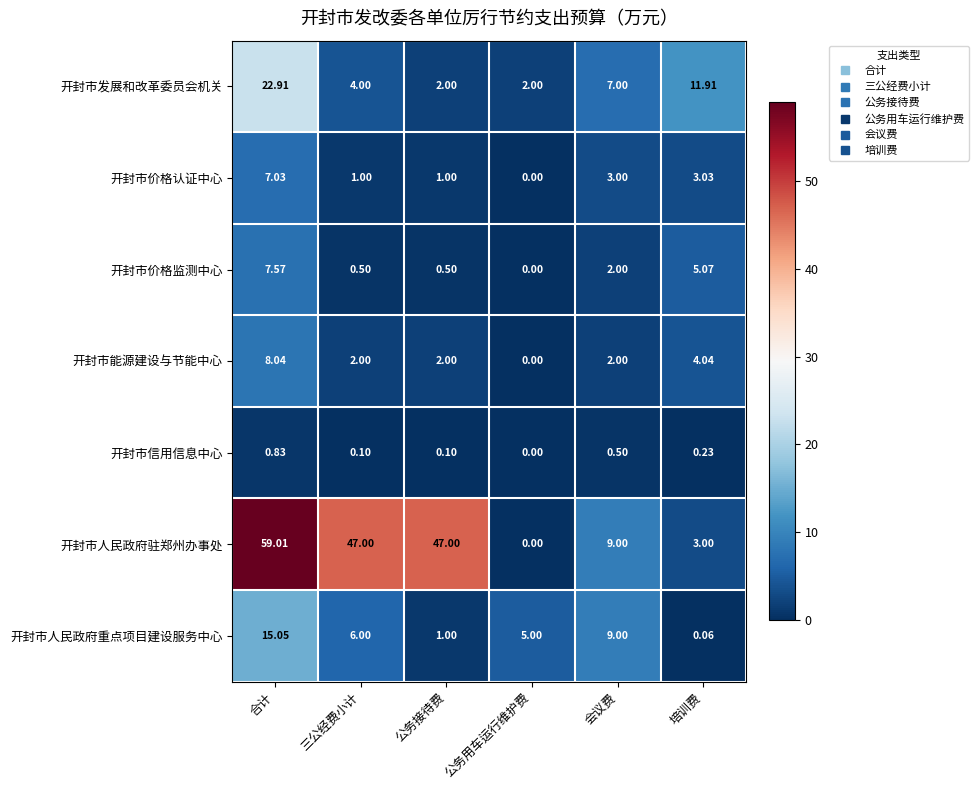

At which label is 开封市价格认证中心 closest to 3?

会议费